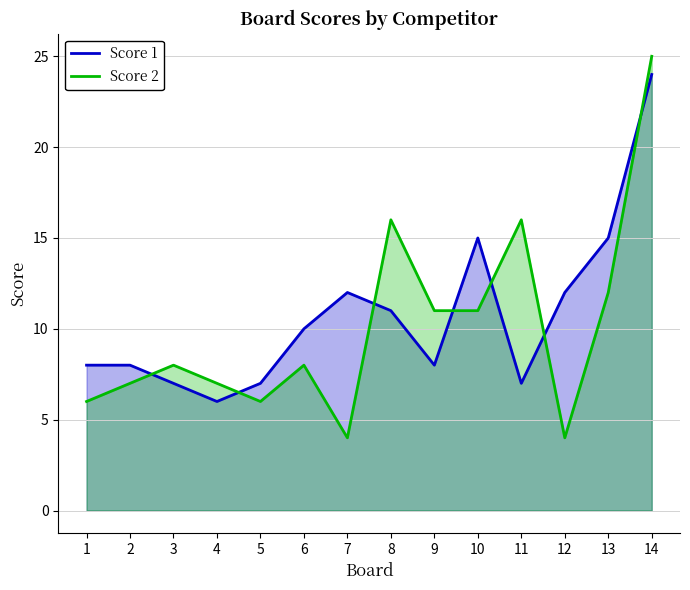

In Score 2, how many points are lower than both neighbors (excluding endpoints)?

3